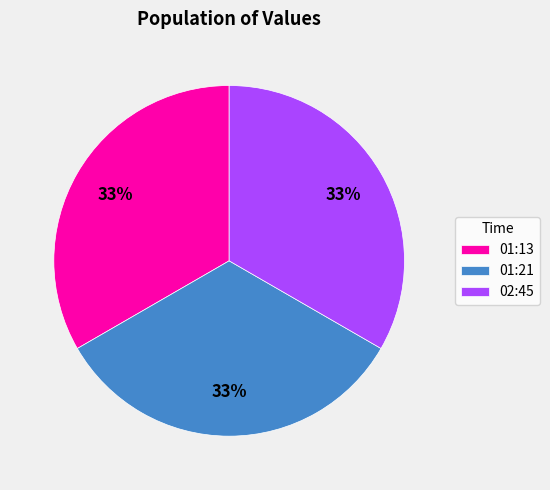

How many segments does this pie chart have?

3